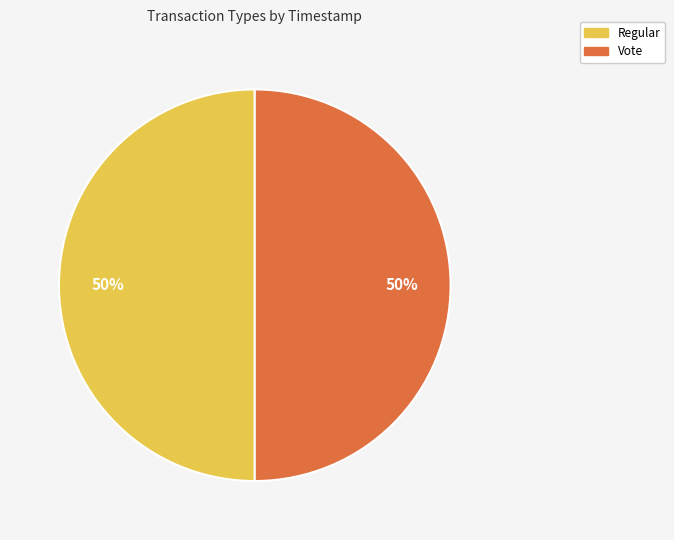

Is the sum of Vote and Regular greater than half?

Yes